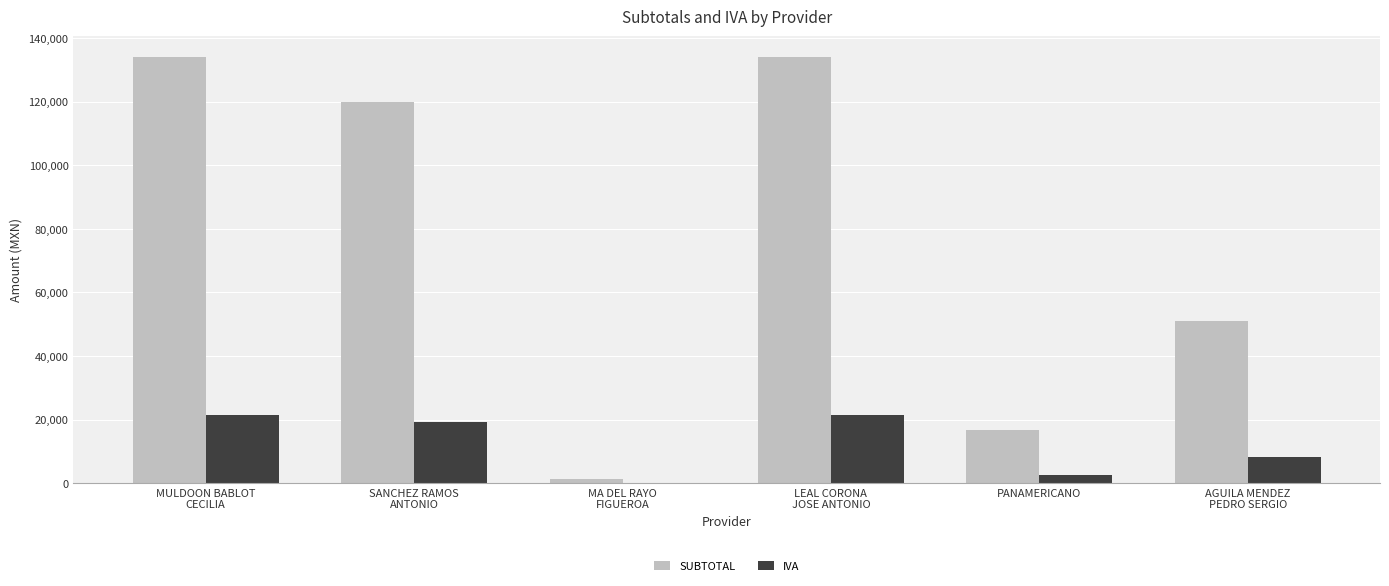

Which series changed the most between LEAL CORONA
JOSE ANTONIO and AGUILA MENDEZ
PEDRO SERGIO?

SUBTOTAL